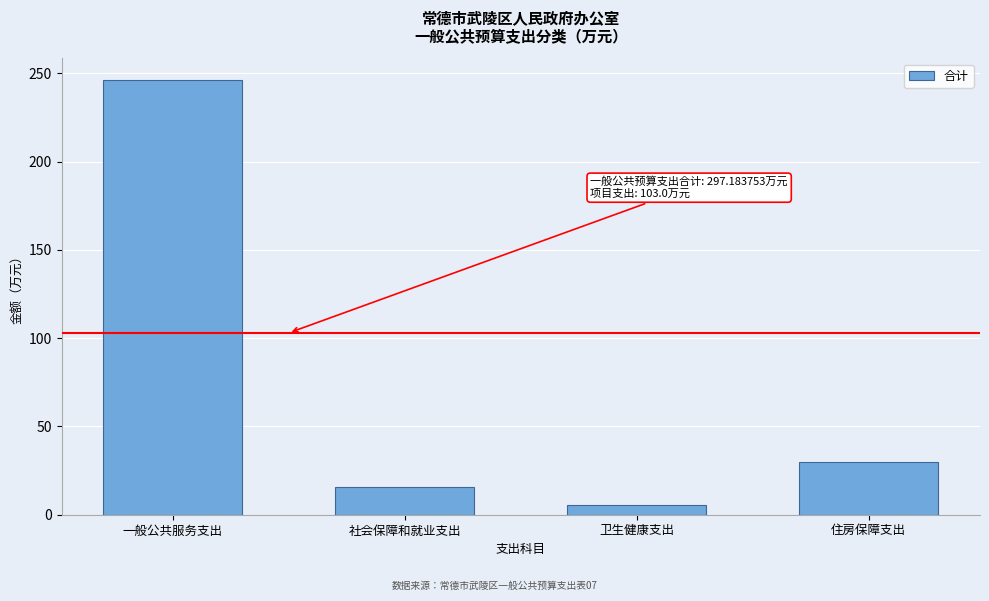

Reading right to left, list all the values displayed in this chart.

29.7	5.3	16.0	246.2